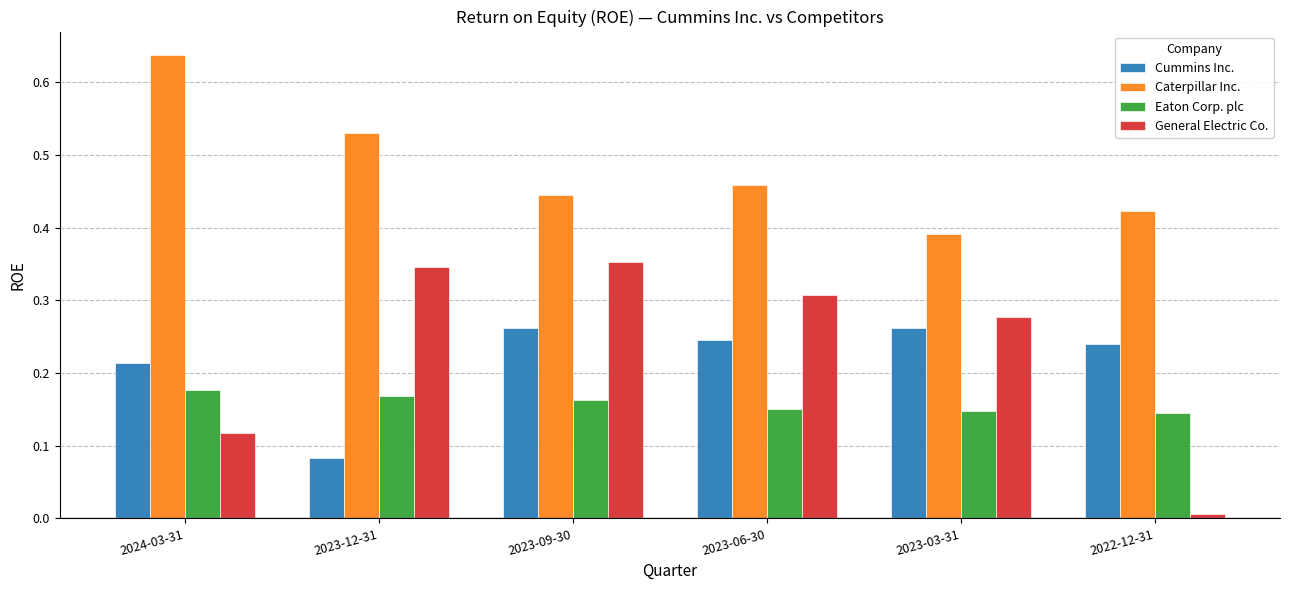

Rank the series by their maximum value, from highest to lowest.

Caterpillar Inc., General Electric Co., Cummins Inc., Eaton Corp. plc